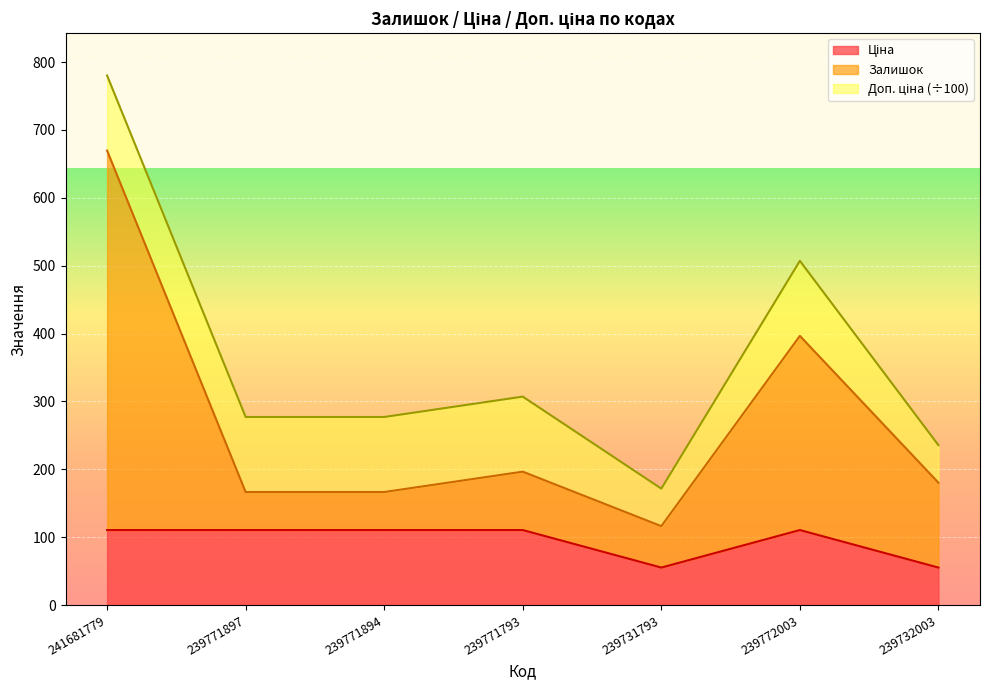

At which category does Ціна reach its first local valley?

239731793